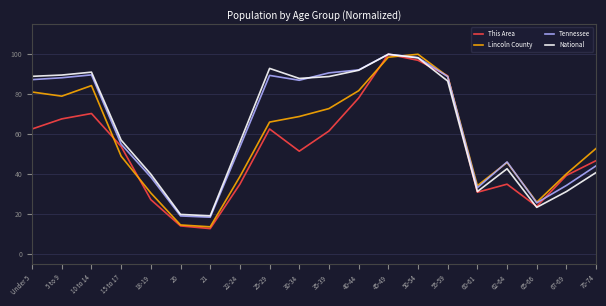

Between 30-34 and 40-44, which series saw the biggest shift?

This Area